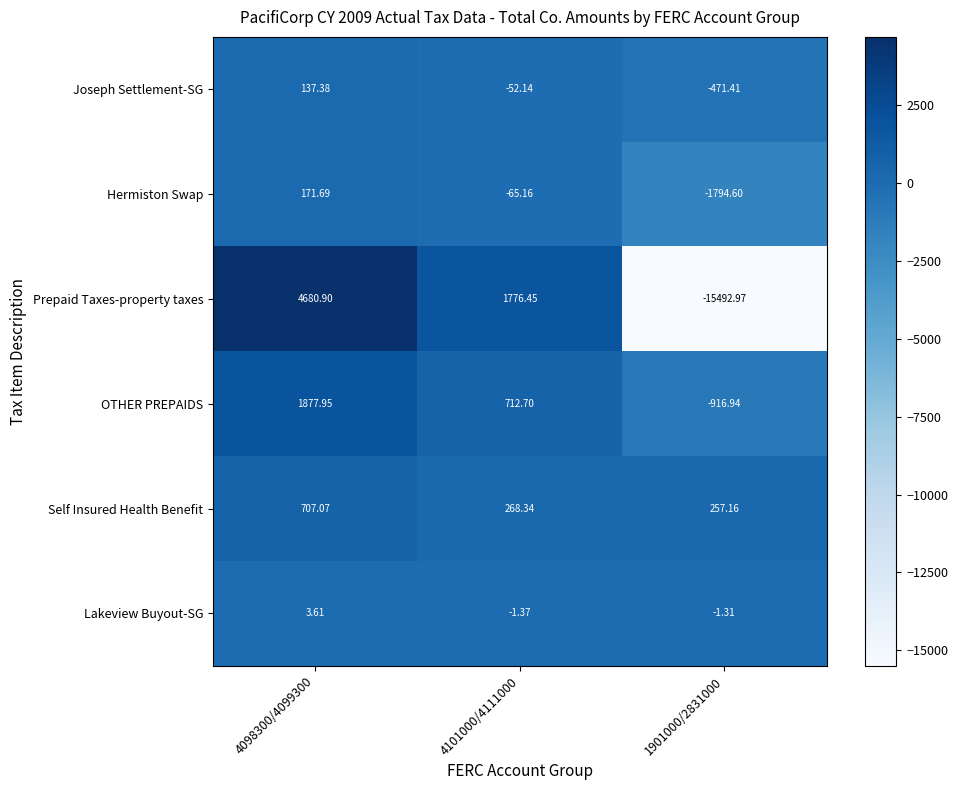

Rank the series by their maximum value, from highest to lowest.

Prepaid Taxes-property taxes, OTHER PREPAIDS, Self Insured Health Benefit, Hermiston Swap, Joseph Settlement-SG, Lakeview Buyout-SG